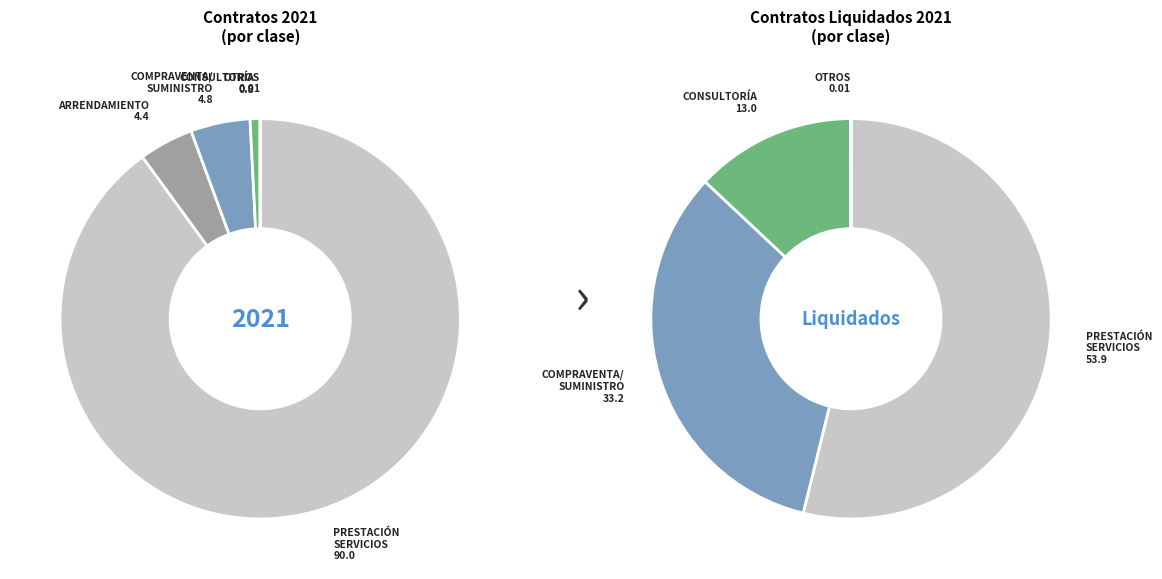

The 6 slice represents 15% of the pie. True or false?

False